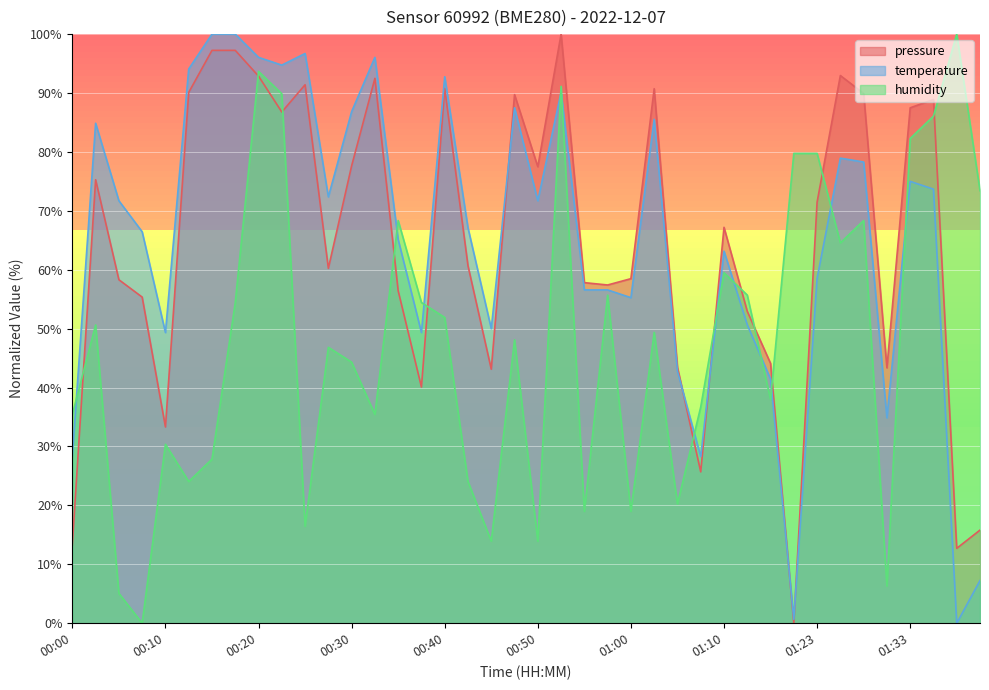

How many data points in humidity are less than 49?

20